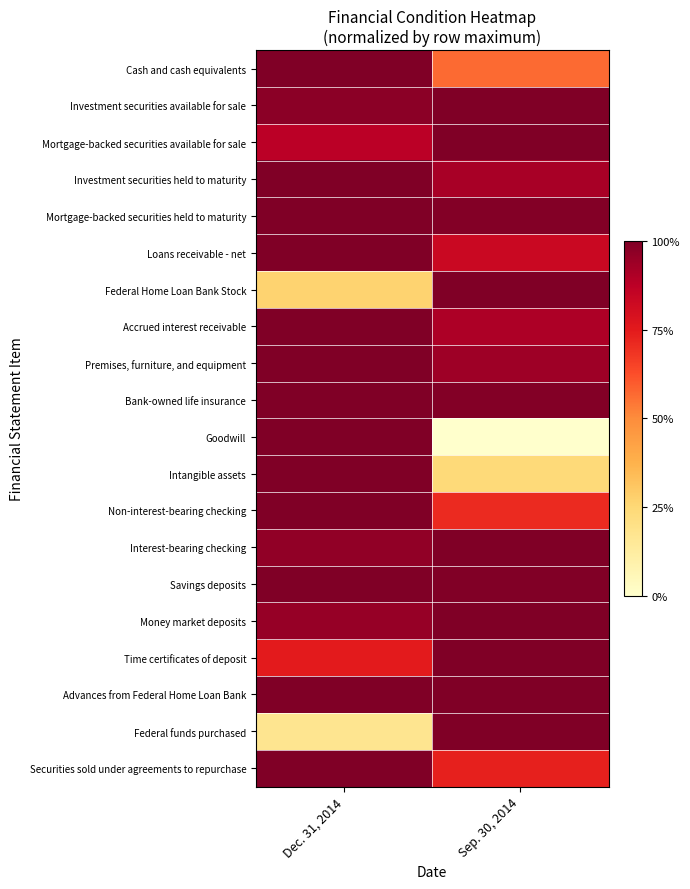

How many data points does each series have?

2